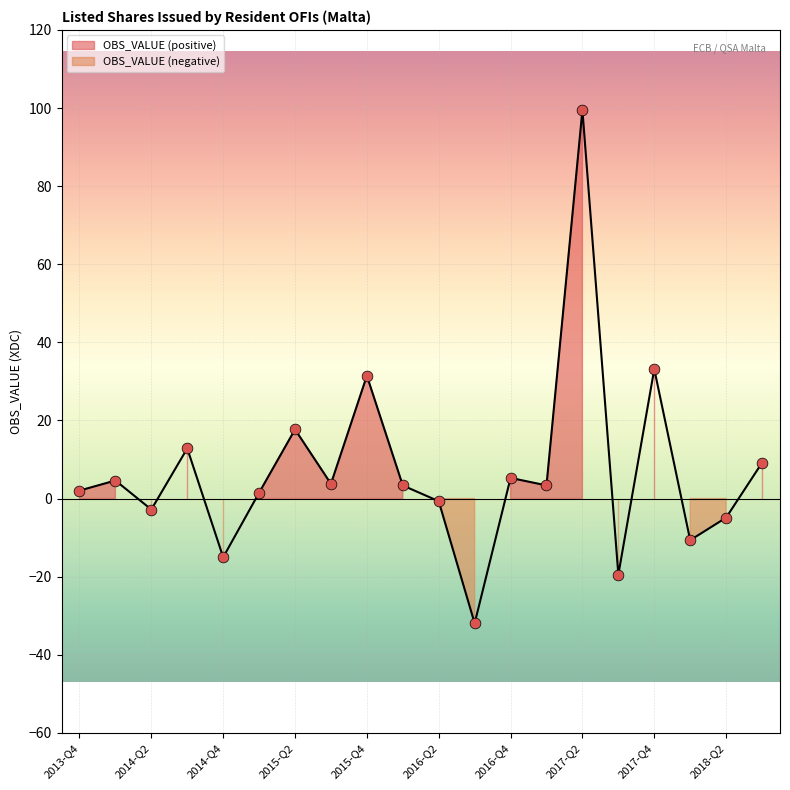

What is the change in value from 2014-Q3 to 2015-Q3?

-9.1